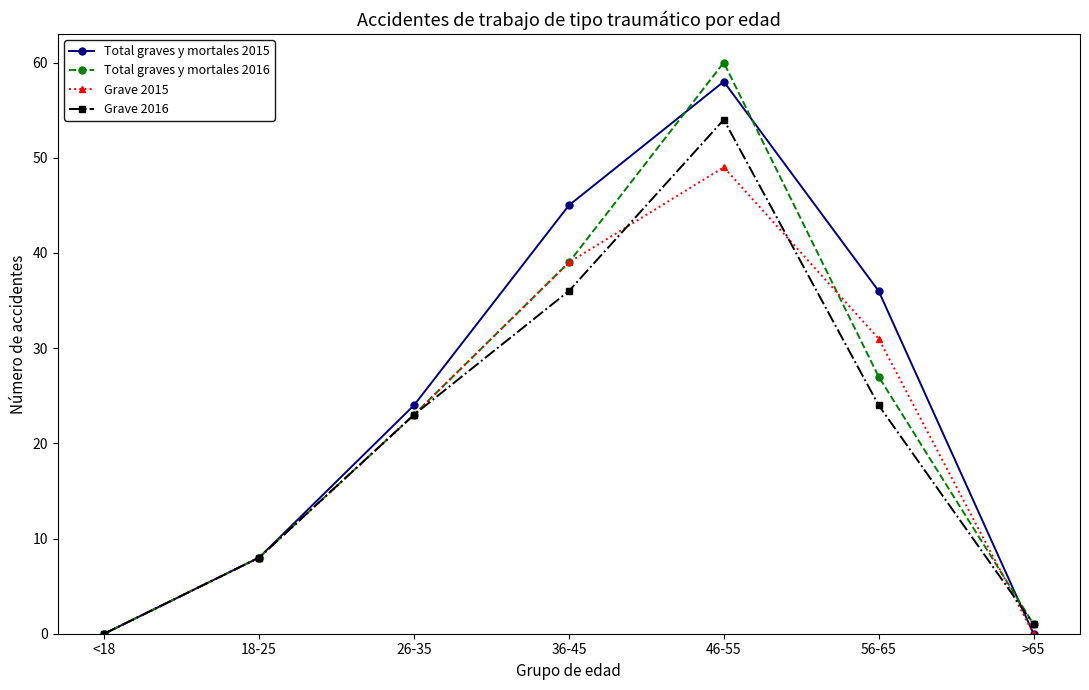

Reading left to right, extract all data points from this chart.

Total graves y mortales 2015: <18=0	18-25=8	26-35=24	36-45=45	46-55=58	56-65=36	>65=0
Total graves y mortales 2016: <18=0	18-25=8	26-35=23	36-45=39	46-55=60	56-65=27	>65=1
Grave 2015: <18=0	18-25=8	26-35=23	36-45=39	46-55=49	56-65=31	>65=0
Grave 2016: <18=0	18-25=8	26-35=23	36-45=36	46-55=54	56-65=24	>65=1